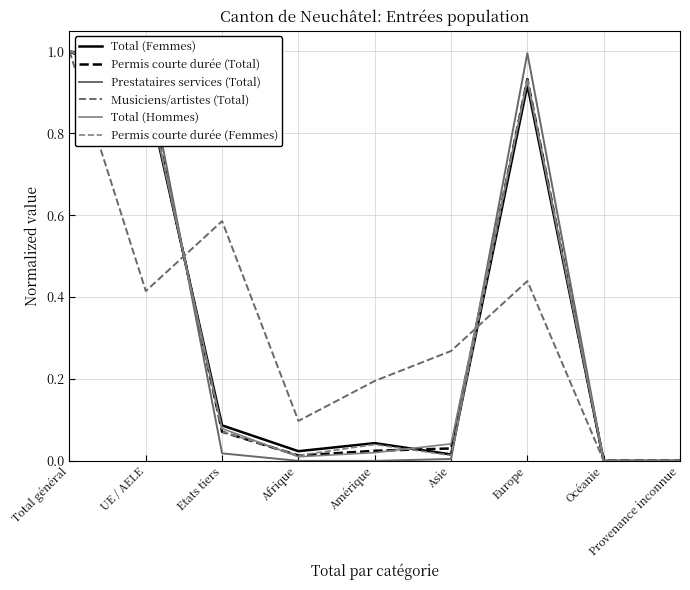

What position from the left is Asie?

6